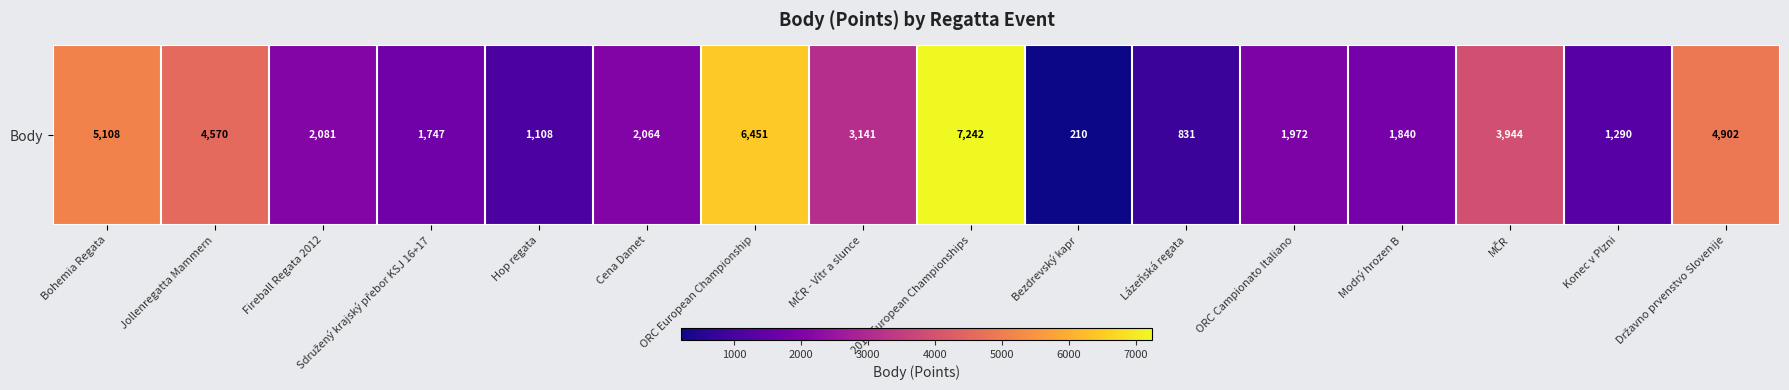

Reading left to right, list all the values displayed in this chart.

5108	4570	2081	1747	1108	2064	6451	3141	7242	210	831	1972	1840	3944	1290	4902